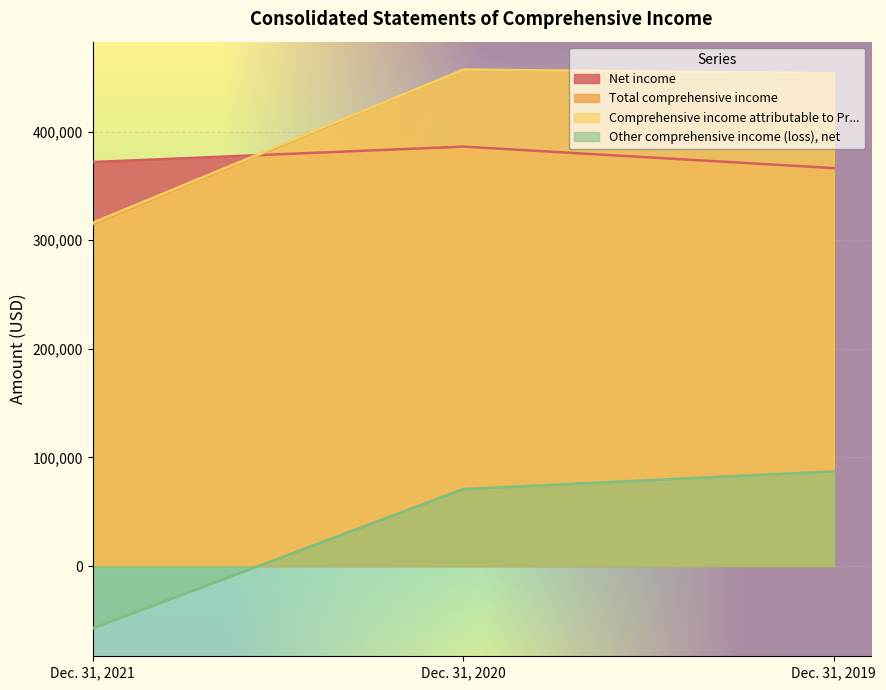

How many data points in Comprehensive income attributable to Pr... are less than 453623?

1